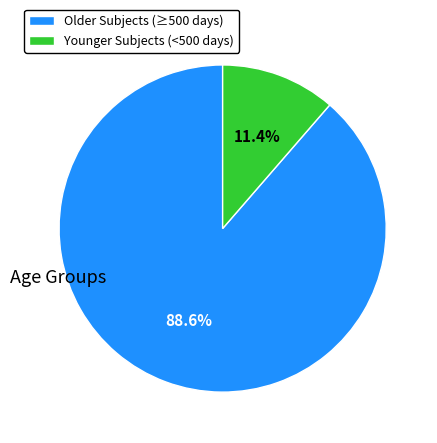

Which slice represents more than half of the pie?

Older Subjects (≥500 days)